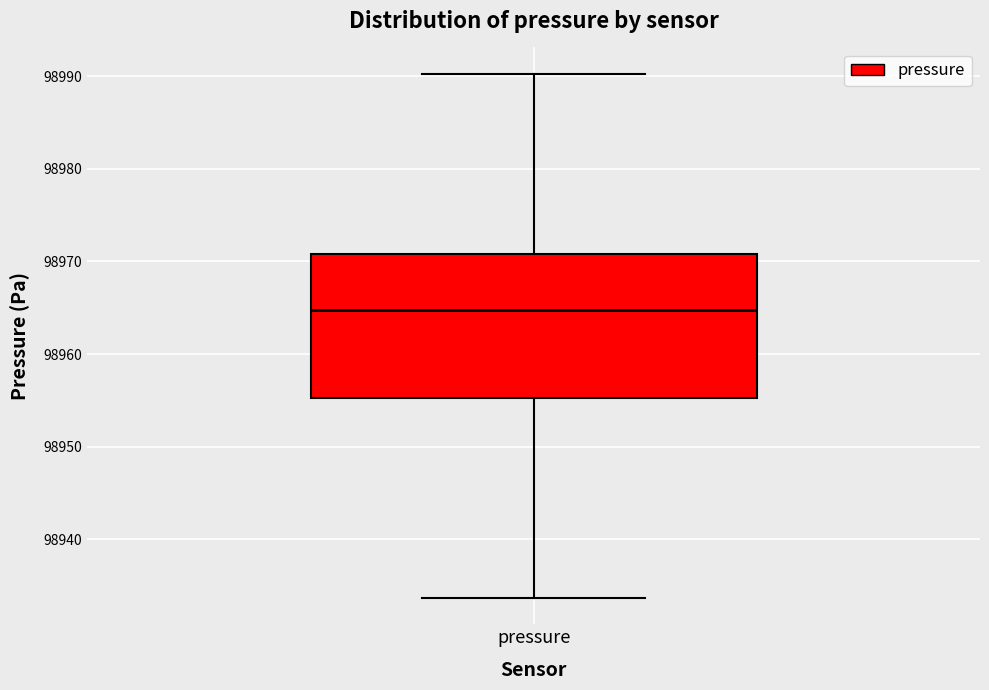

Transcribe this box plot: give where the median line is, the range the box spans, and where the two whiskers end, as read against the y-axis. The values are not printed on the chart, so give them approximately, as read against the axis.

median 98965, box 98955 to 98971, whiskers 98934 to 98990